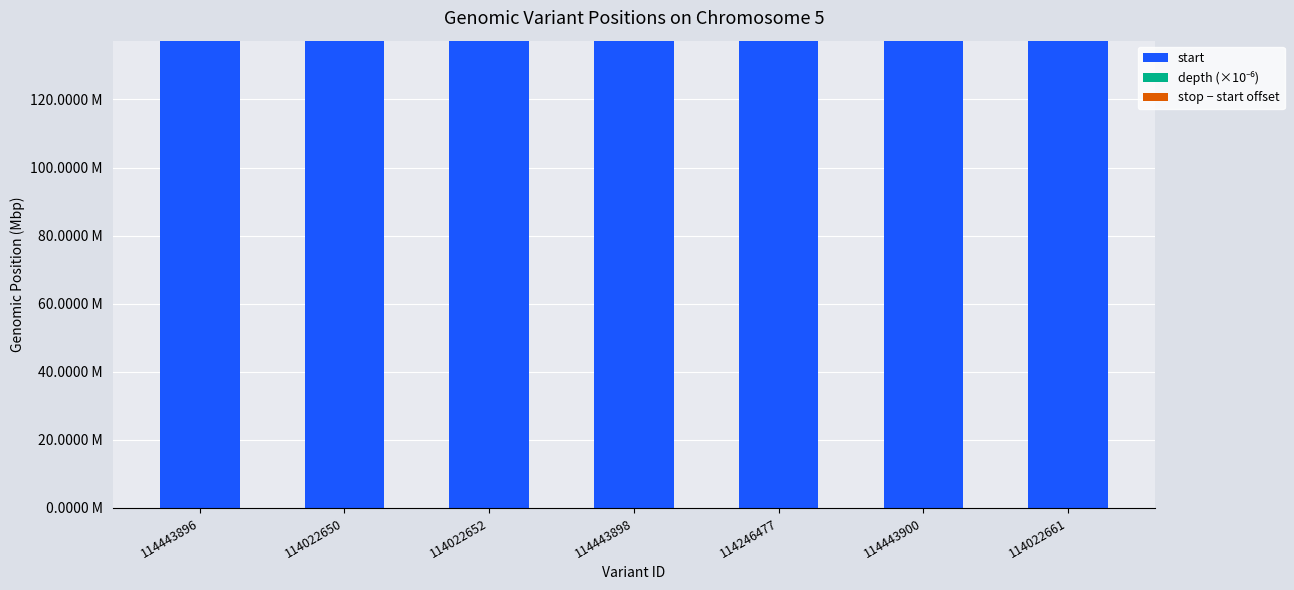

What are all the series names shown in the legend?

start, depth (×10⁻⁶), stop − start offset